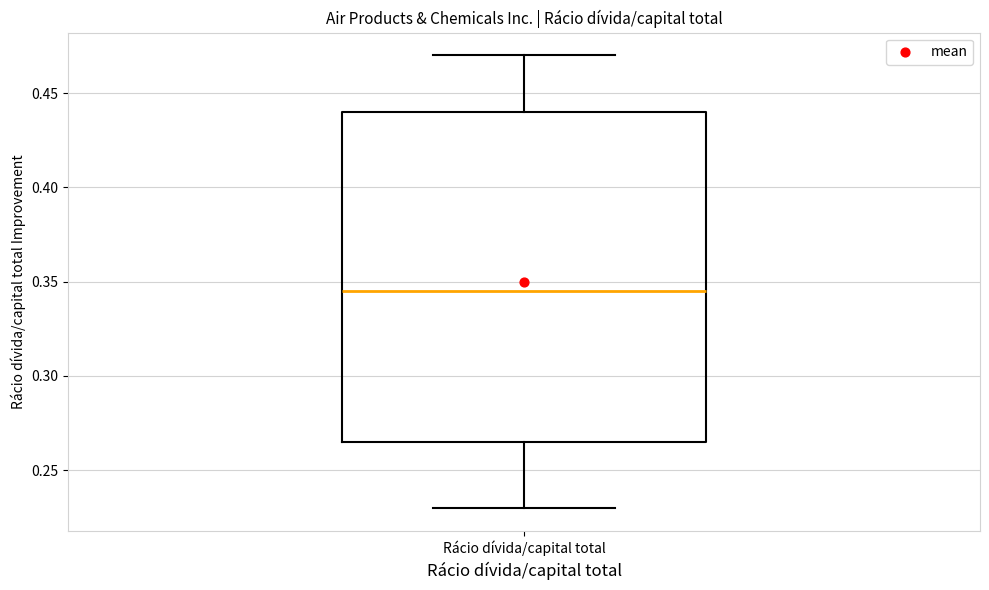

Read this box plot against the y-axis: the position of the median line, the range covered by the box, and the ends of both whiskers. The values are not printed on the chart, so give them approximately, as read against the axis.

median 0.345, box 0.265 to 0.440, whiskers 0.230 to 0.470